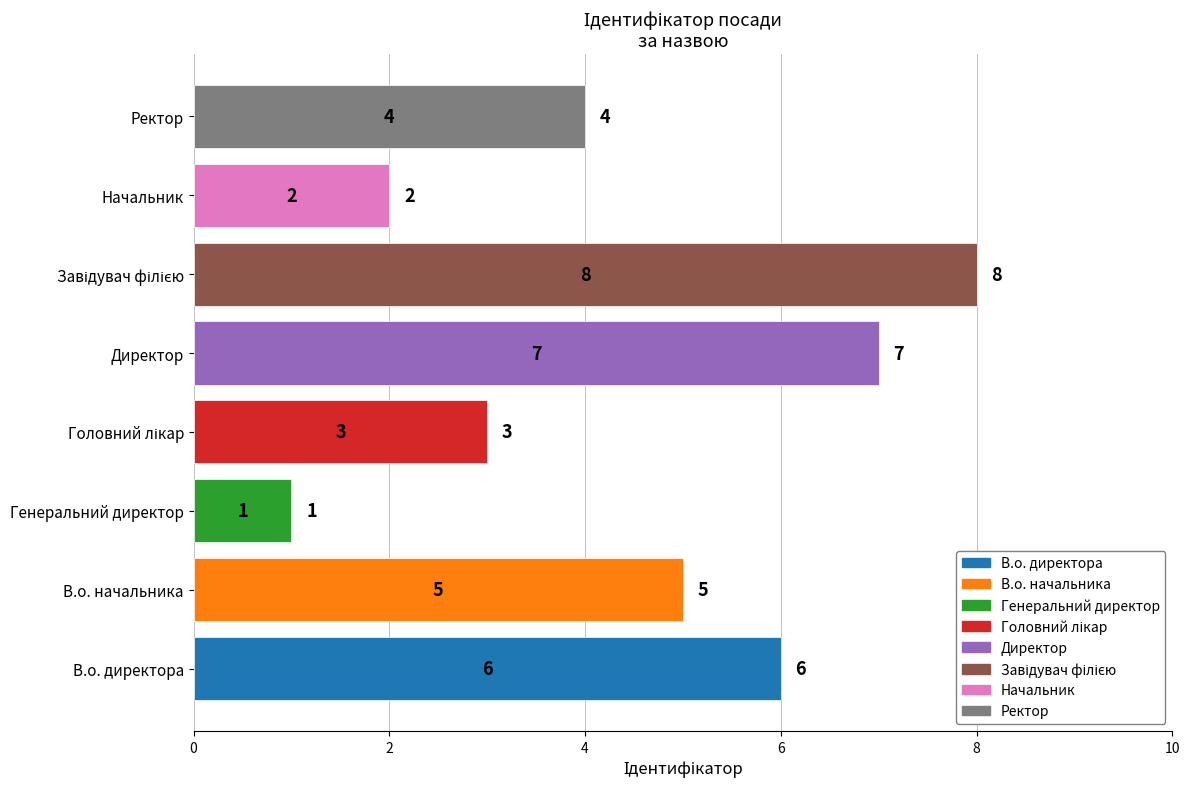

Reading bottom to top, list all the values displayed in this chart.

6	5	1	3	7	8	2	4